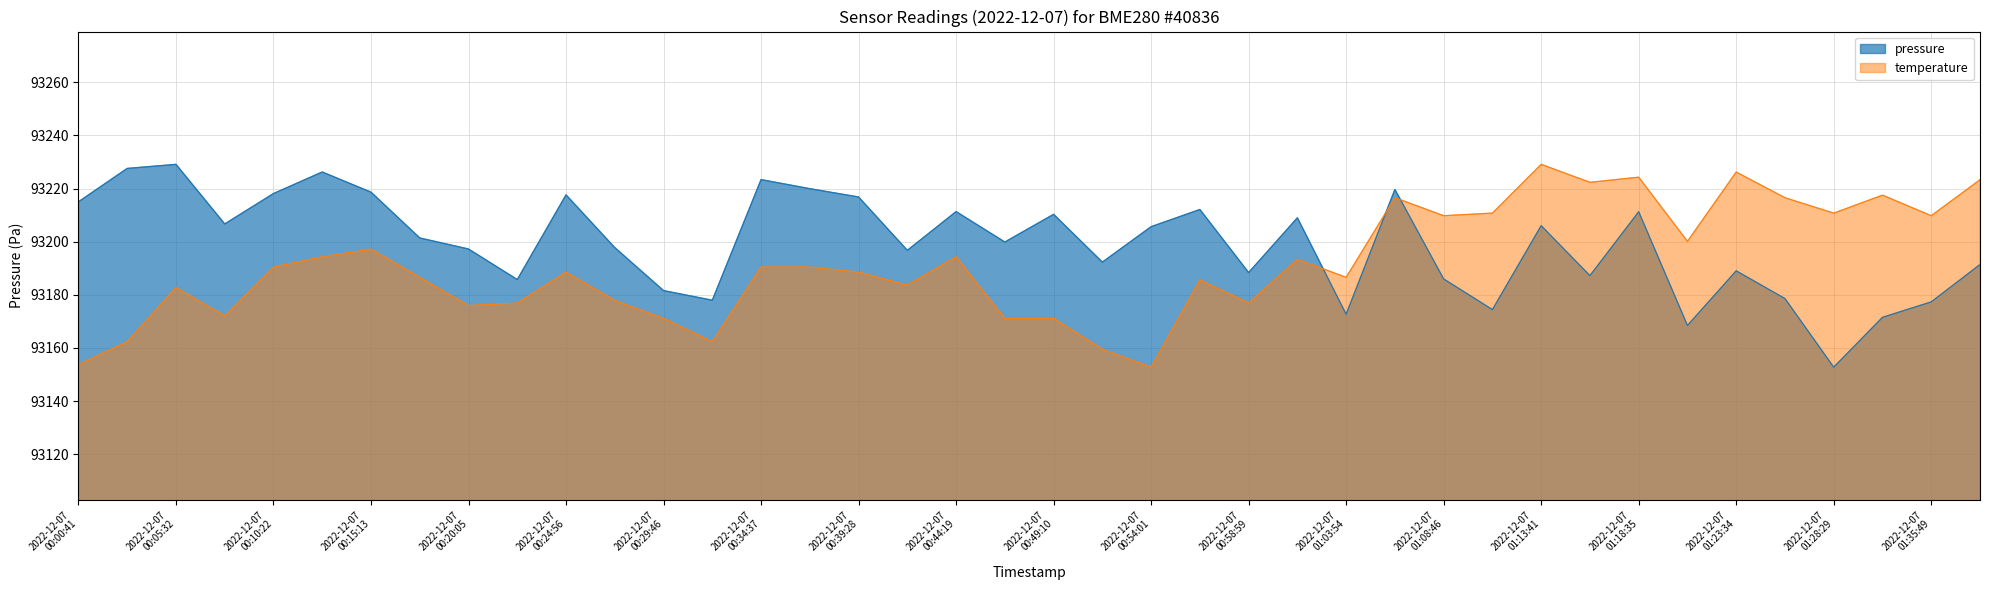

Reading left to right, extract all data points from this chart.

pressure: 93215.0	93227.6	93229.1	93206.7	93218.1	93226.2	93218.7	93201.4	93197.2	93185.8	93217.6	93197.8	93181.6	93178.0	93223.4	93220.0	93216.8	93196.8	93211.3	93199.9	93210.3	93192.3	93205.7	93212.1	93188.4	93209.0	93172.7	93219.7	93186.0	93174.4	93206.0	93187.2	93211.3	93168.5	93189.0	93178.6	93152.8	93171.5	93177.3	93191.4
temperature: 93153.7	93162.4	93182.7	93172.1	93190.5	93194.3	93197.2	93186.6	93176.0	93176.9	93188.5	93177.9	93171.1	93162.4	93190.5	93190.5	93188.5	93183.7	93194.3	93171.1	93171.1	93159.5	93152.8	93185.6	93176.9	93193.4	93186.6	93216.6	93209.8	93210.8	93229.1	93222.4	93224.3	93200.1	93226.2	93216.6	93210.8	93217.5	93209.8	93223.3